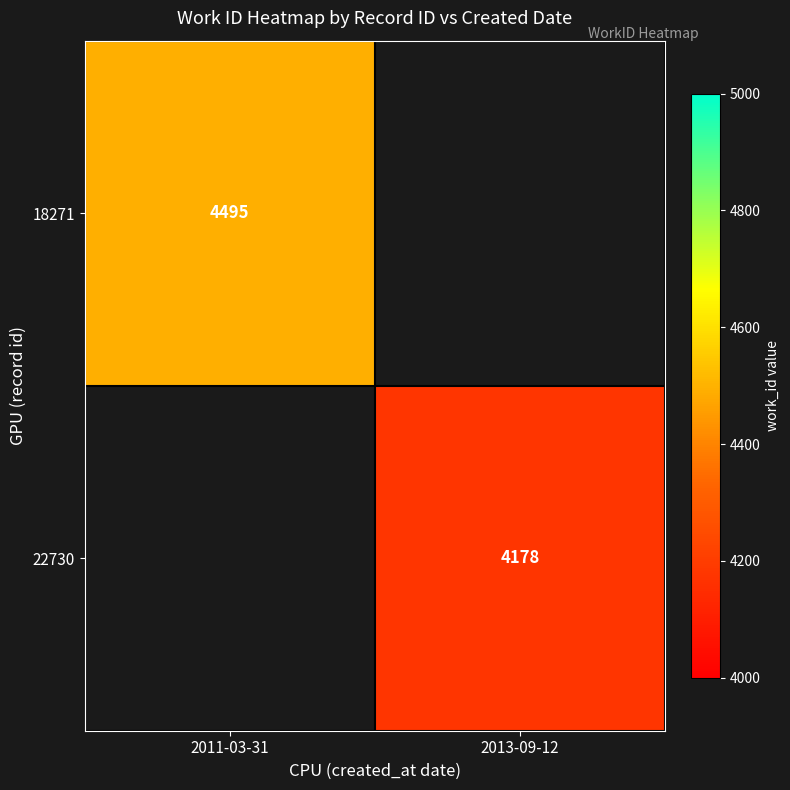

What is the minimum value shown in the chart?

4178.0